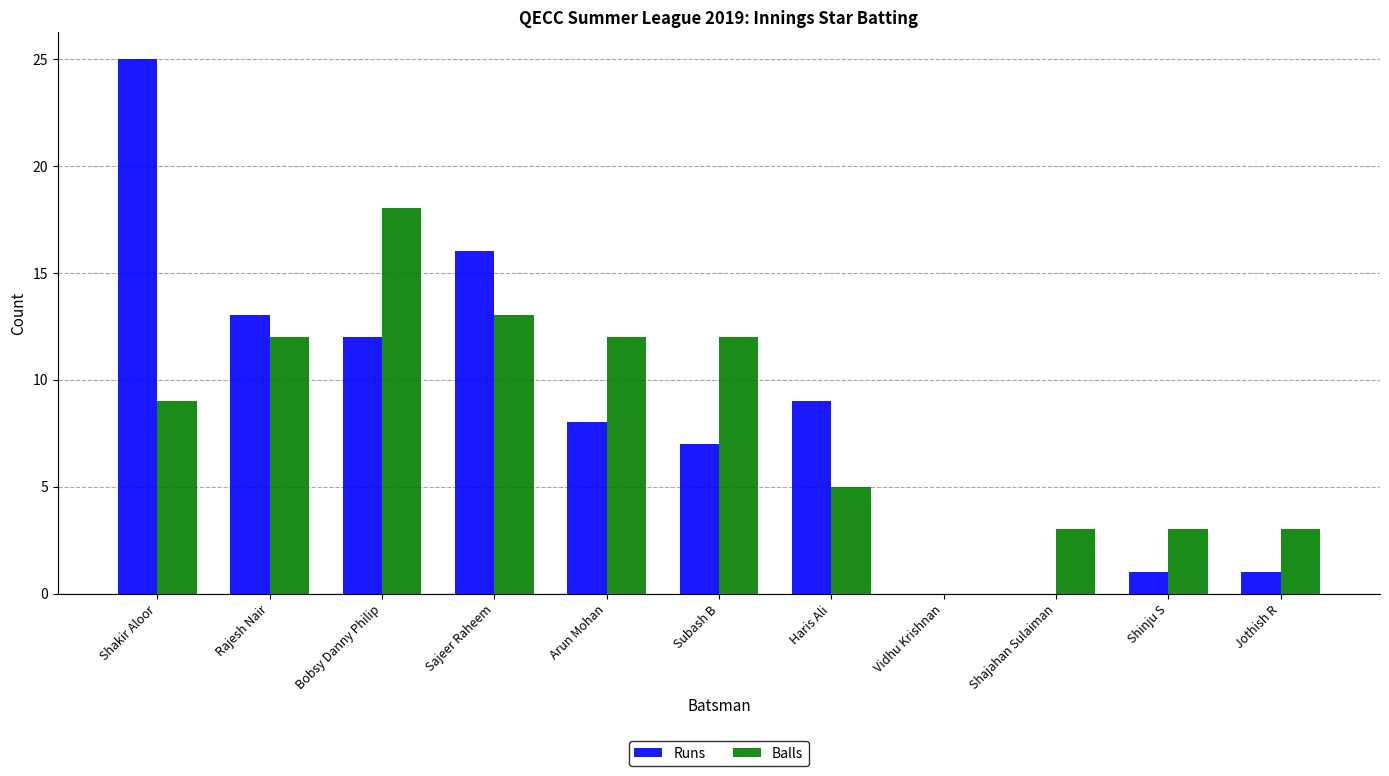

Count the number of data series in this chart.

2